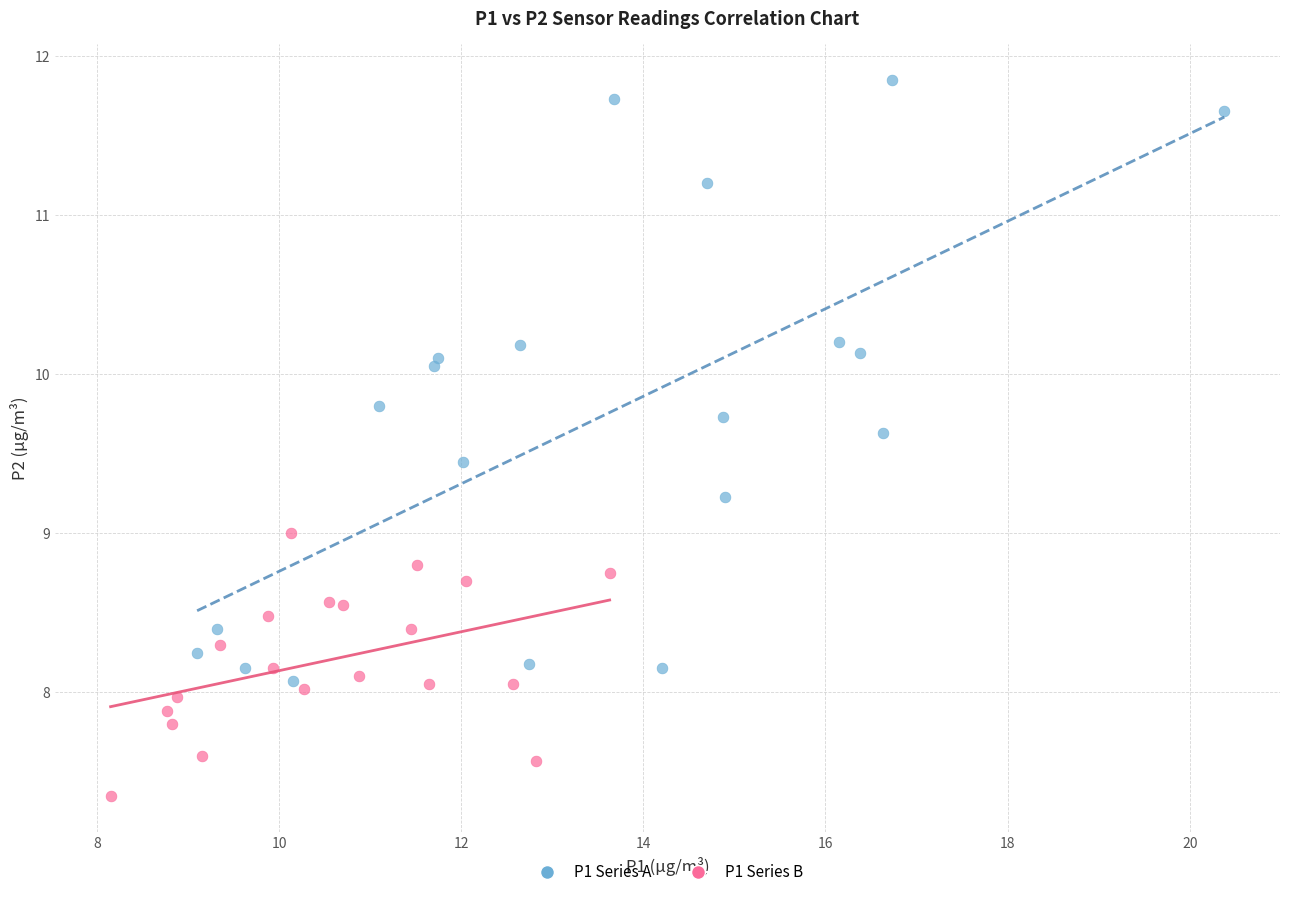

Which series has the widest spread of Y values?

P1 Series A